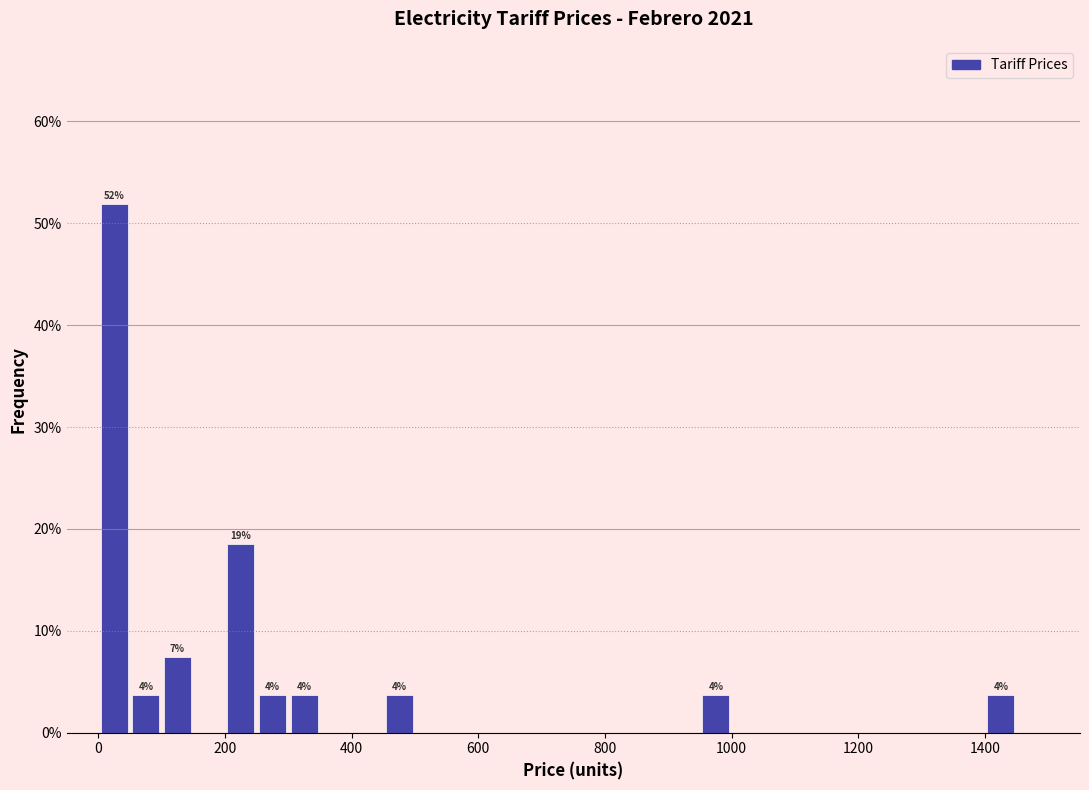

Read against the x-axis, roughly where is the centre of the tallest bar?

20